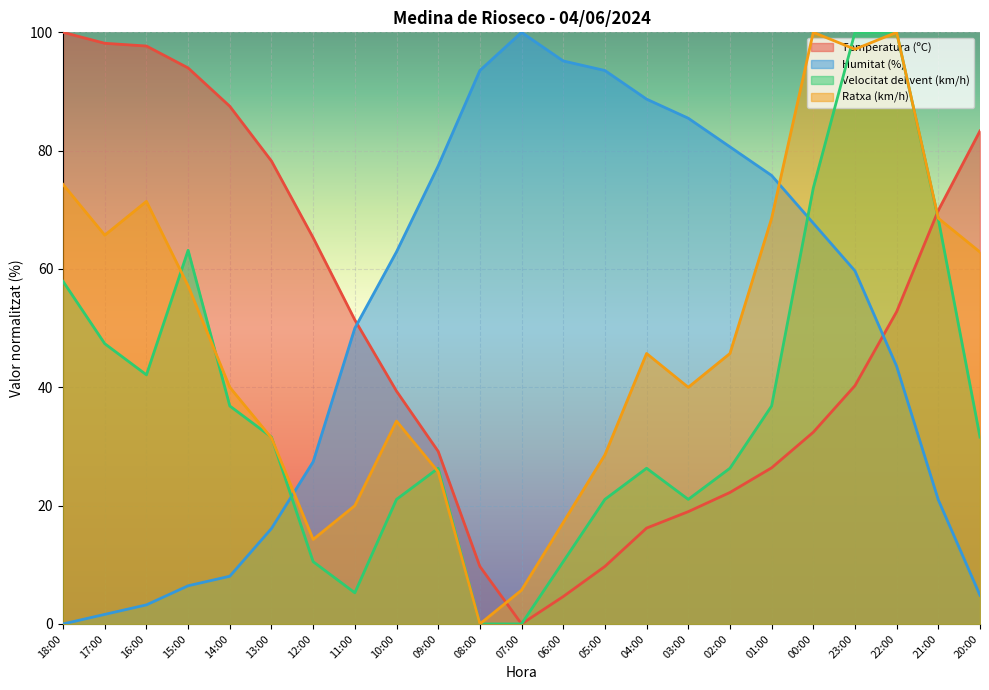

Between which two adjacent categories do Ratxa (km/h) and Velocitat del vent (km/h) first intersect?

16:00 and 15:00